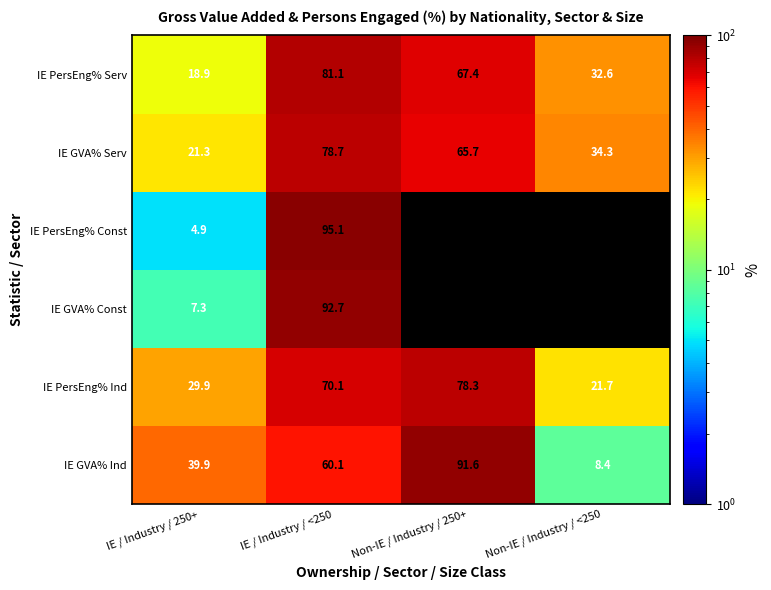

What is the difference between the highest and lowest values at IE / Industry / 250+?

35.0